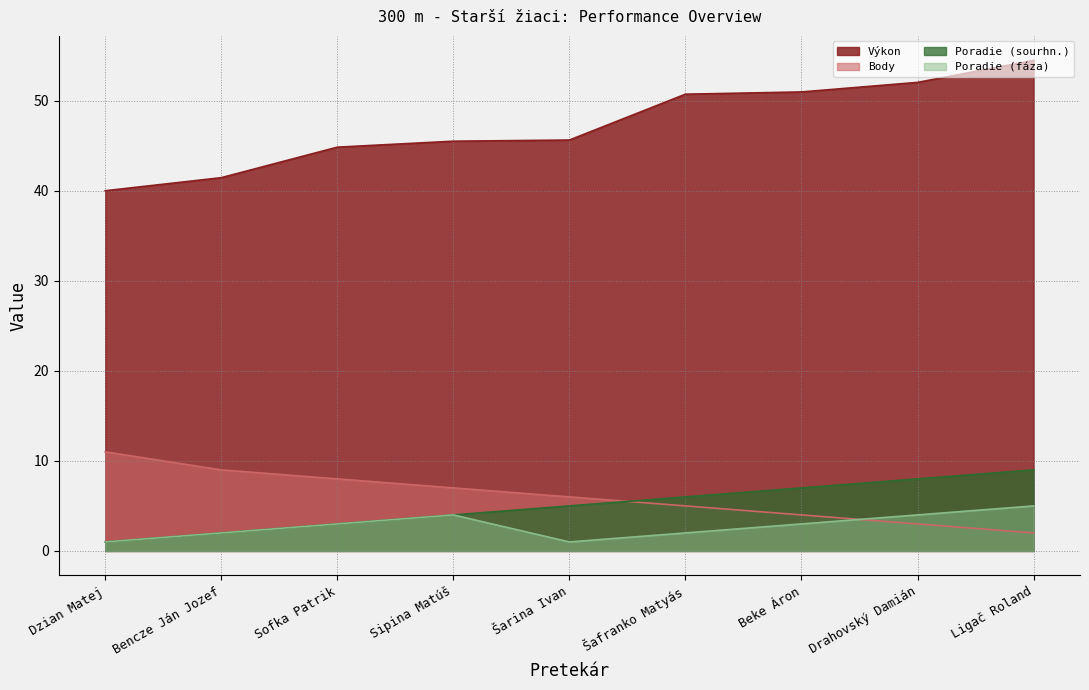

How many series are shown in this chart?

4